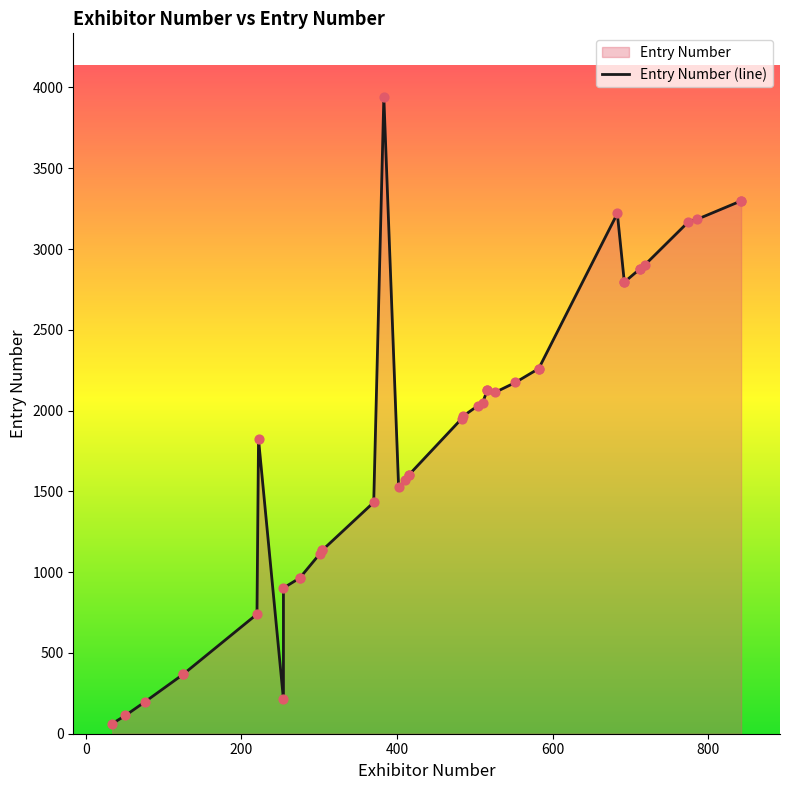

What is the ratio of the value at 516 to the value at 718?

0.7